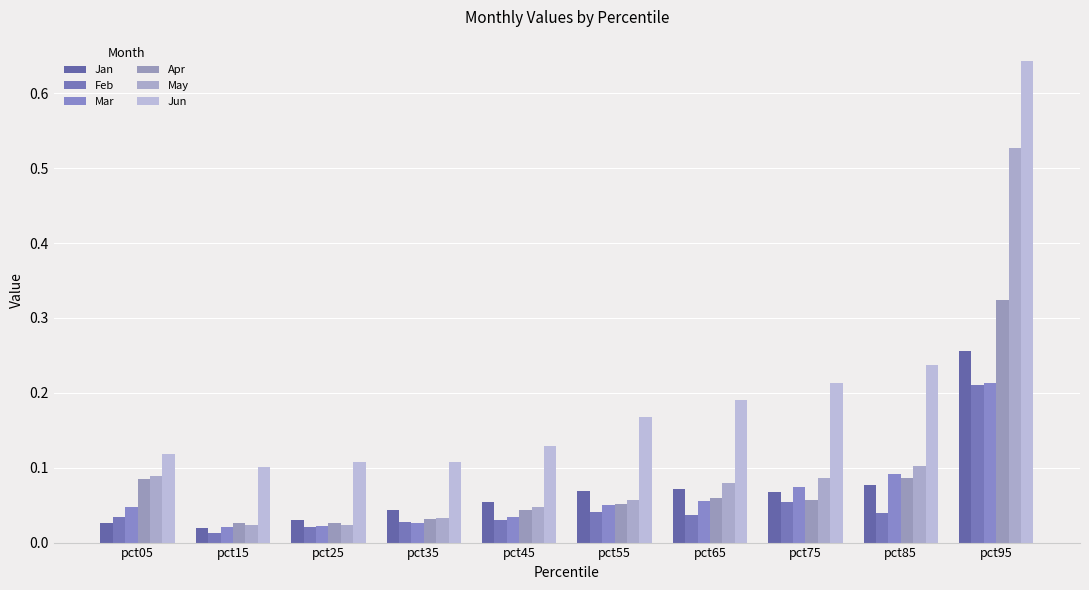

The value of Apr at pct05 is 0.1. True or false?

True